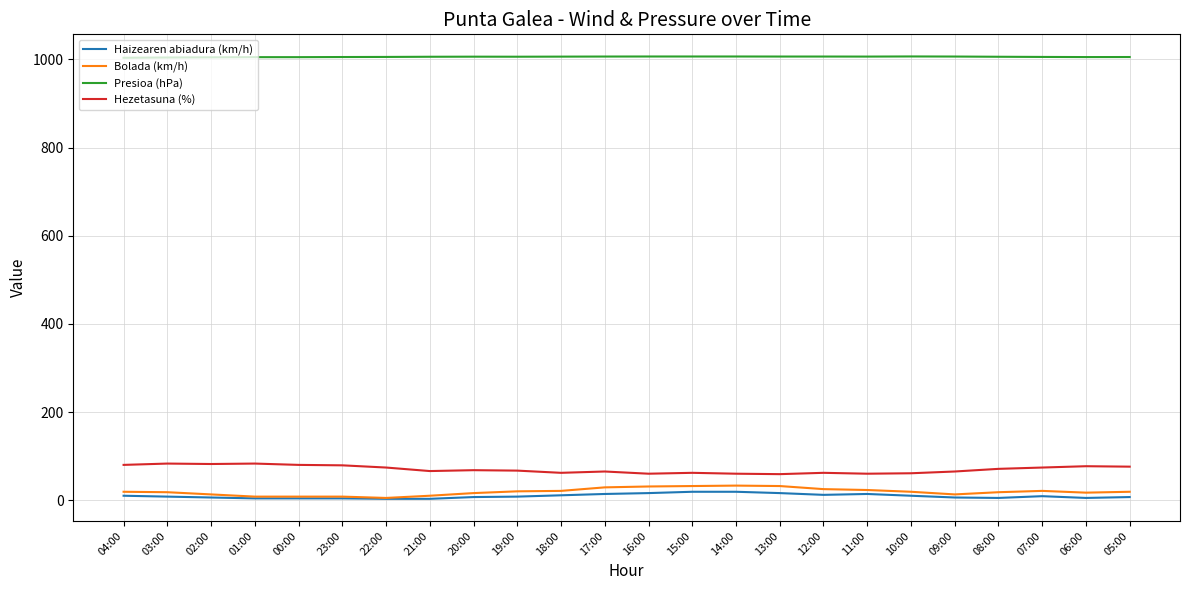

What position from the right is 18:00?

14